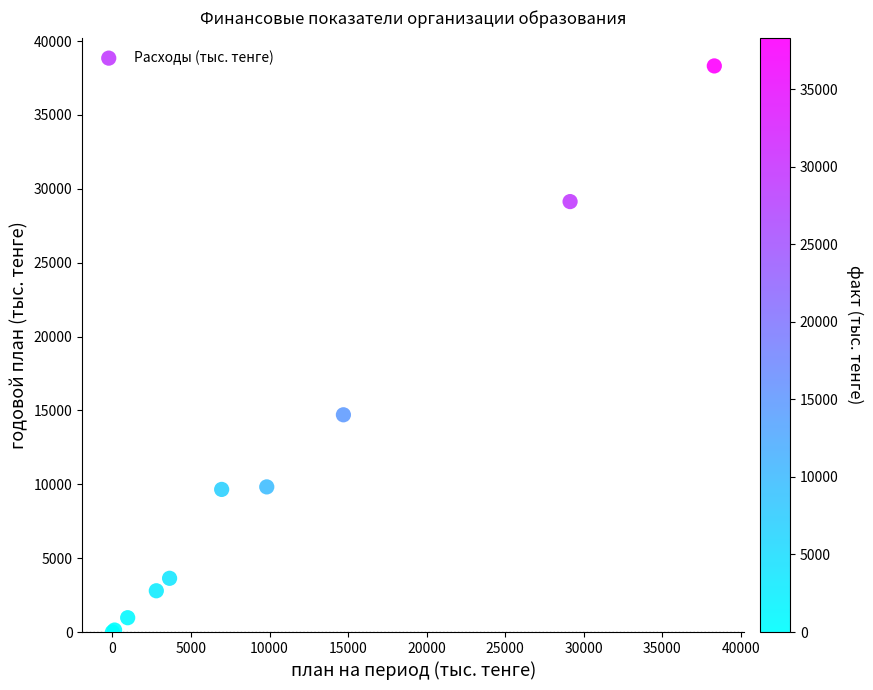

What Y value in the scatter plot is closest to 19157?

14703.6